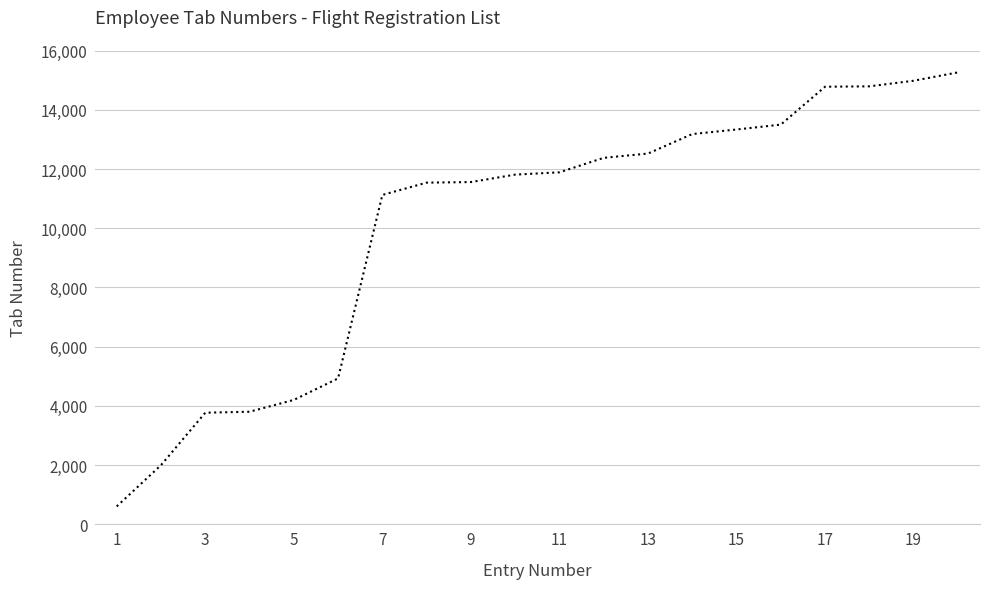

What is the minimum value shown in the chart?

600